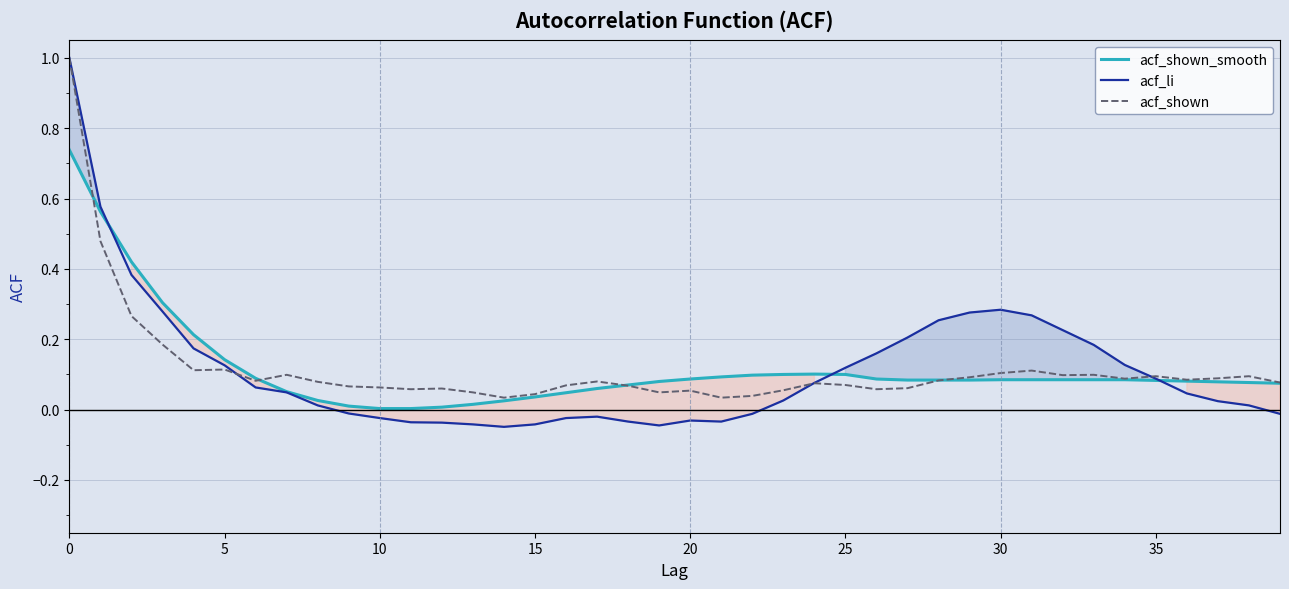

What is the greatest value displayed?

1.0